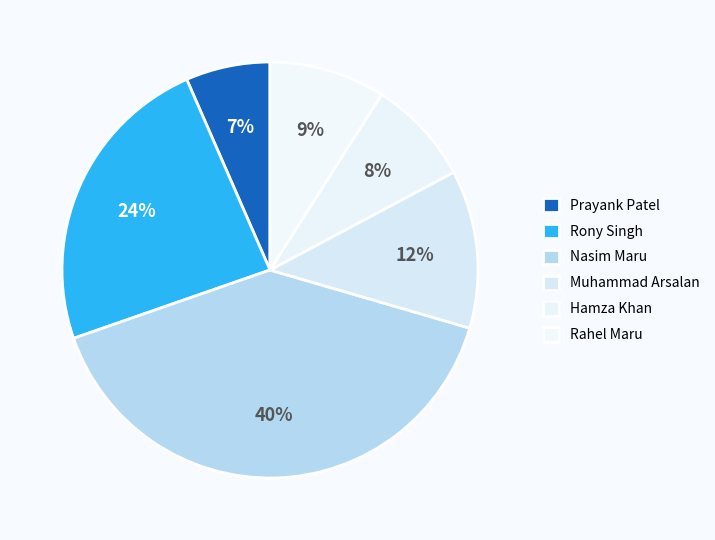

What is the largest slice in the pie chart?

Nasim Maru